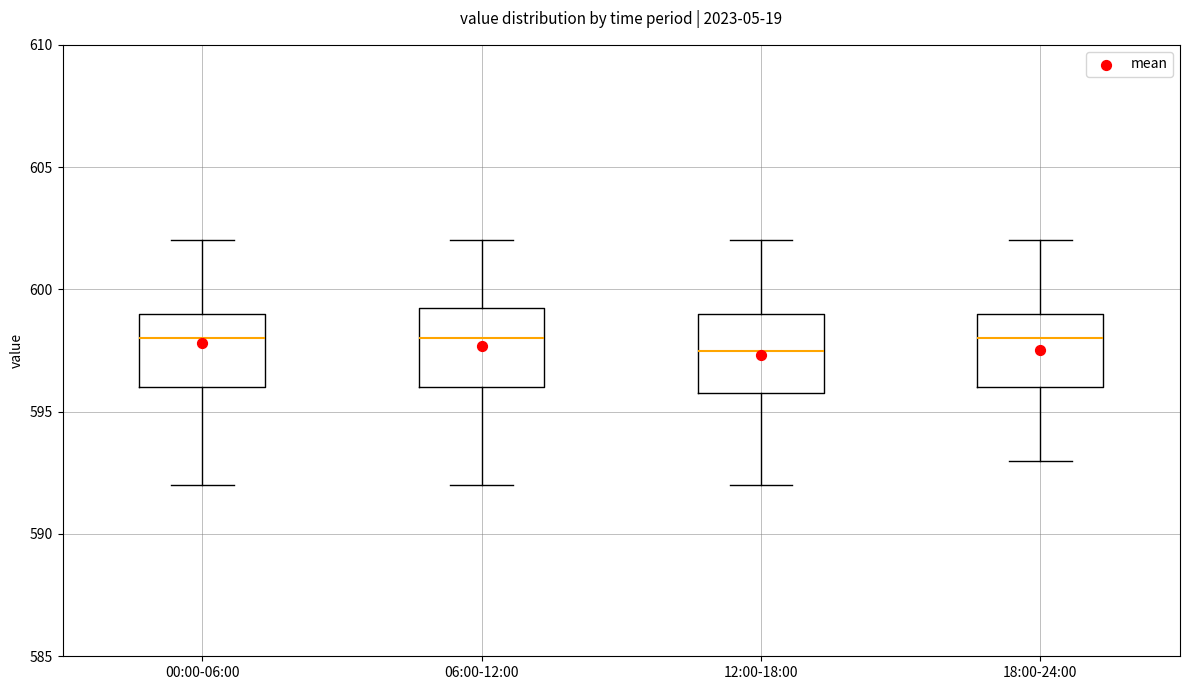

Reading left to right, read every box against the y-axis: the position of its median line, the range the box covers, and the ends of its whiskers. The values are not printed on the chart, so give them approximately, as read against the axis.

00:00-06:00: median 598.0, box 596.0 to 599.0, whiskers 592.0 to 602.0
06:00-12:00: median 598.0, box 596.0 to 599.5, whiskers 592.0 to 602.0
12:00-18:00: median 597.5, box 596.0 to 599.0, whiskers 592.0 to 602.0
18:00-24:00: median 598.0, box 596.0 to 599.0, whiskers 593.0 to 602.0